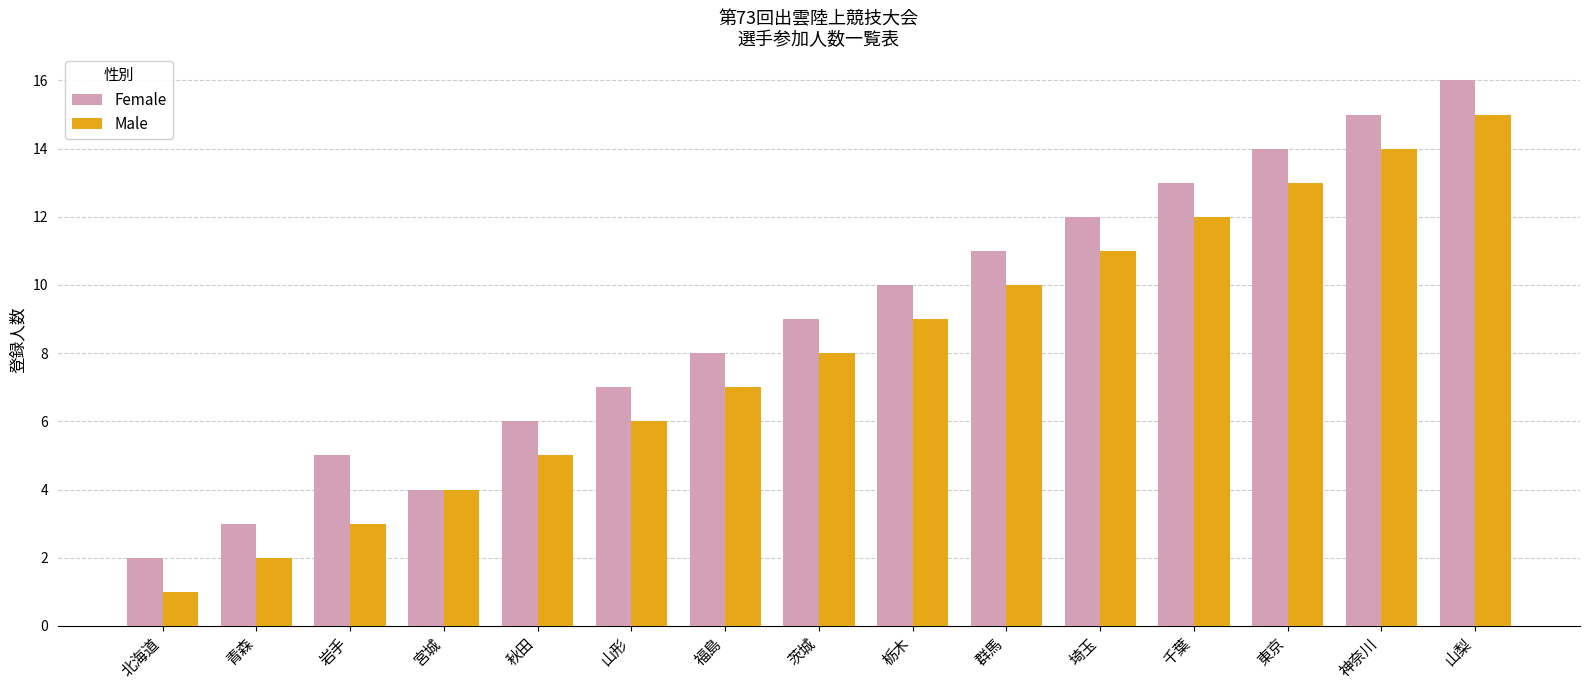

Which category has the highest value in the Female series?

山梨